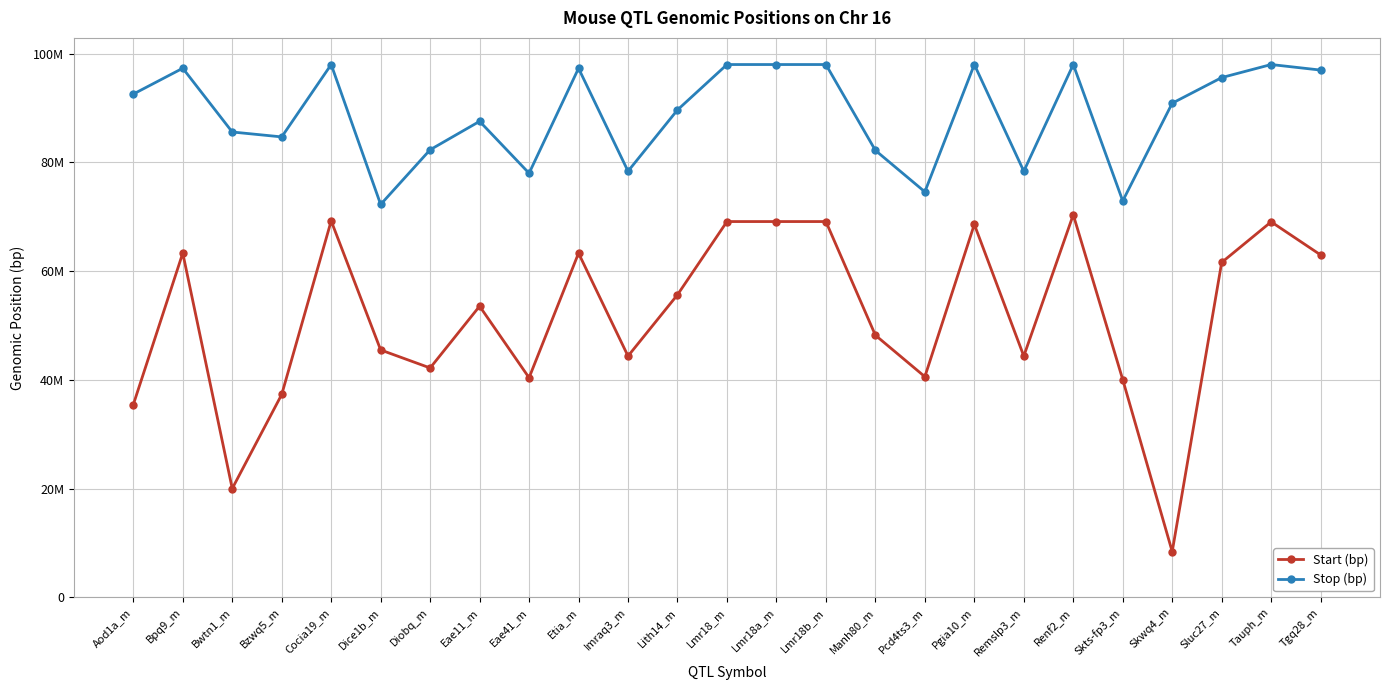

What is the minimum value for Stop (bp)?

72274485